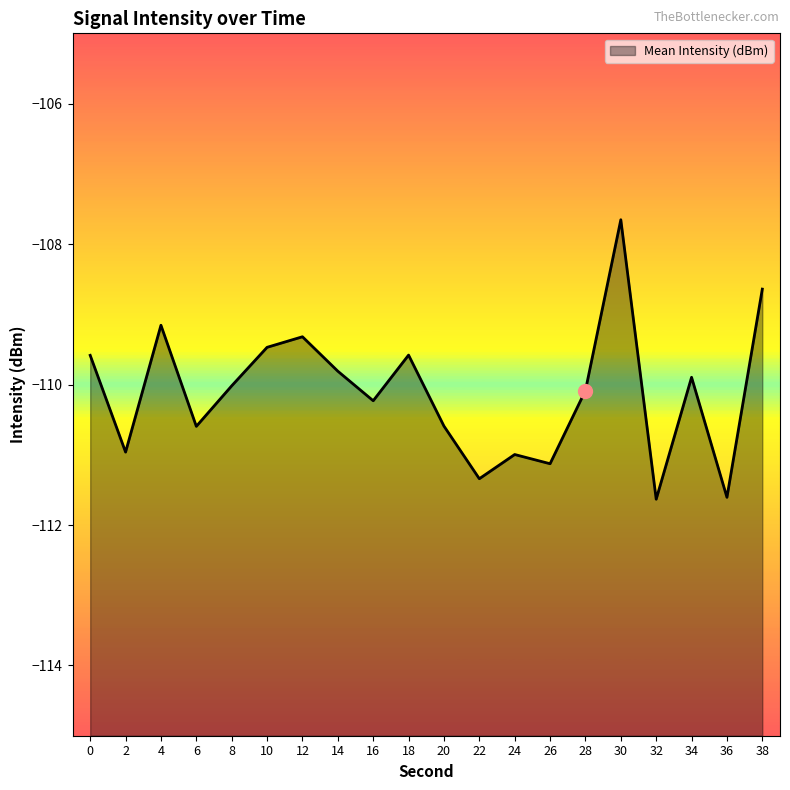

Reading right to left, what are all the values shown in this chart?

38=-108.6	36=-111.6	34=-109.9	32=-111.6	30=-107.7	28=-110.1	26=-111.1	24=-111.0	22=-111.3	20=-110.6	18=-109.6	16=-110.2	14=-109.8	12=-109.3	10=-109.5	8=-110.0	6=-110.6	4=-109.2	2=-111.0	0=-109.6